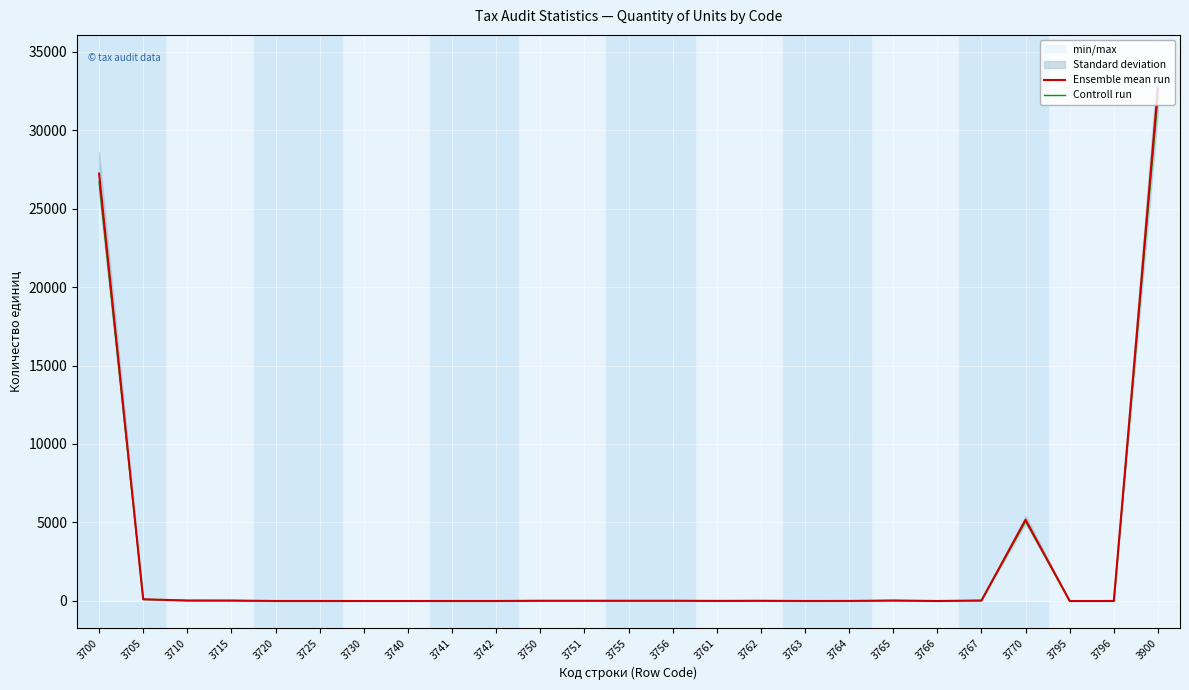

List the series in order of their overall mean, lowest first.

Controll run, Ensemble mean run